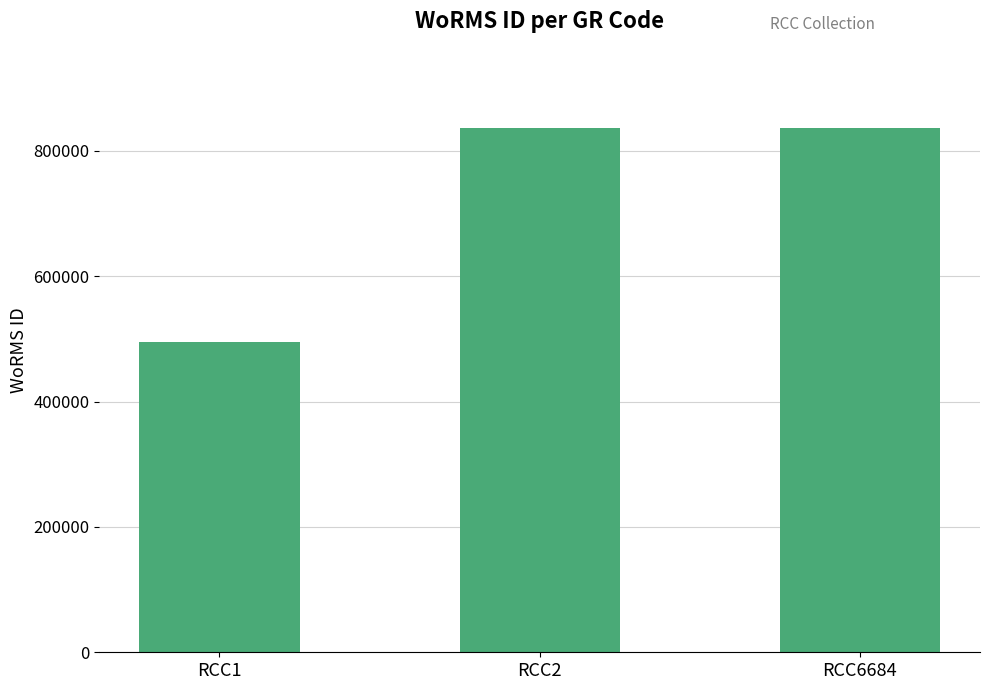

How many bars are there in total?

3